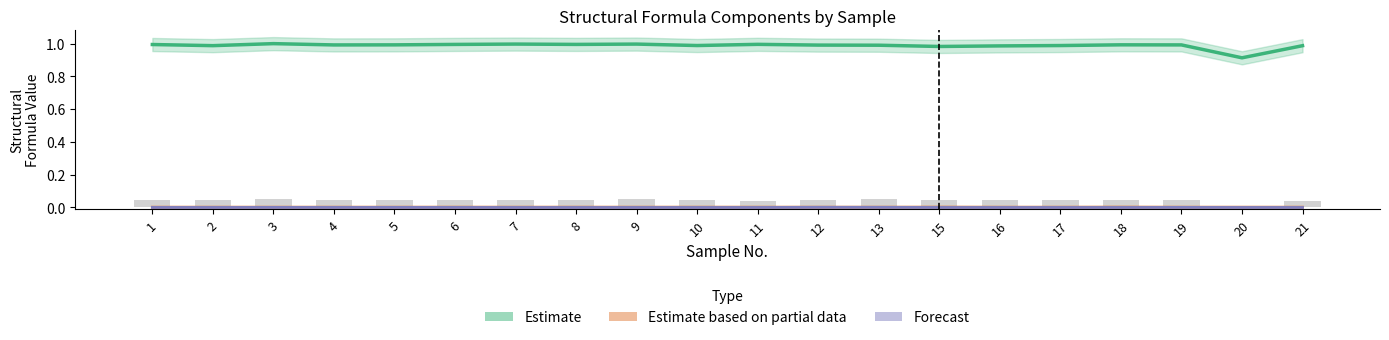

At which category is the sum across all series the highest?

3